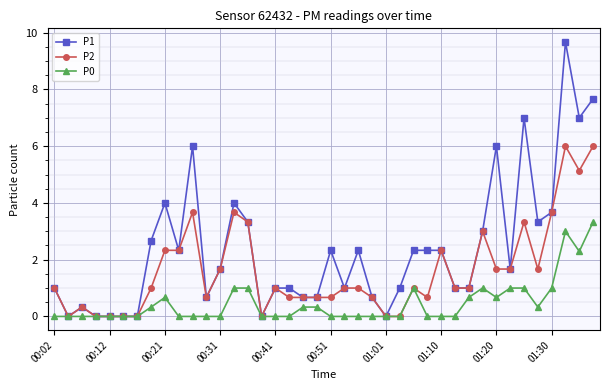

Rank the series by their maximum value, from highest to lowest.

P1, P2, P0